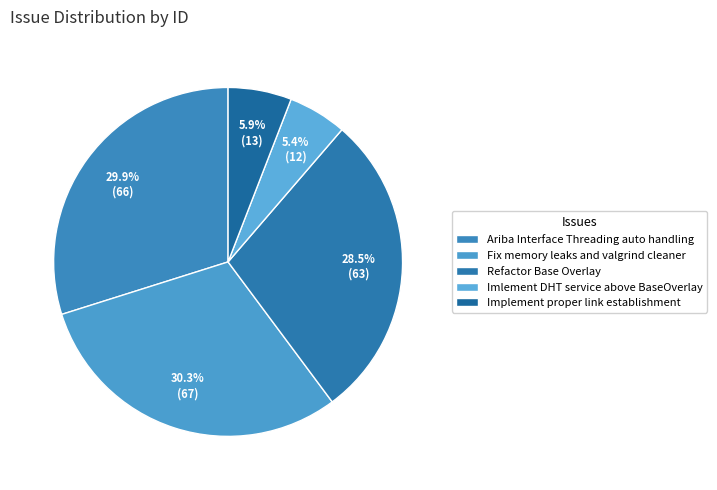

Does Fix memory leaks and valgrind cleaner represent more than half of the total?

No